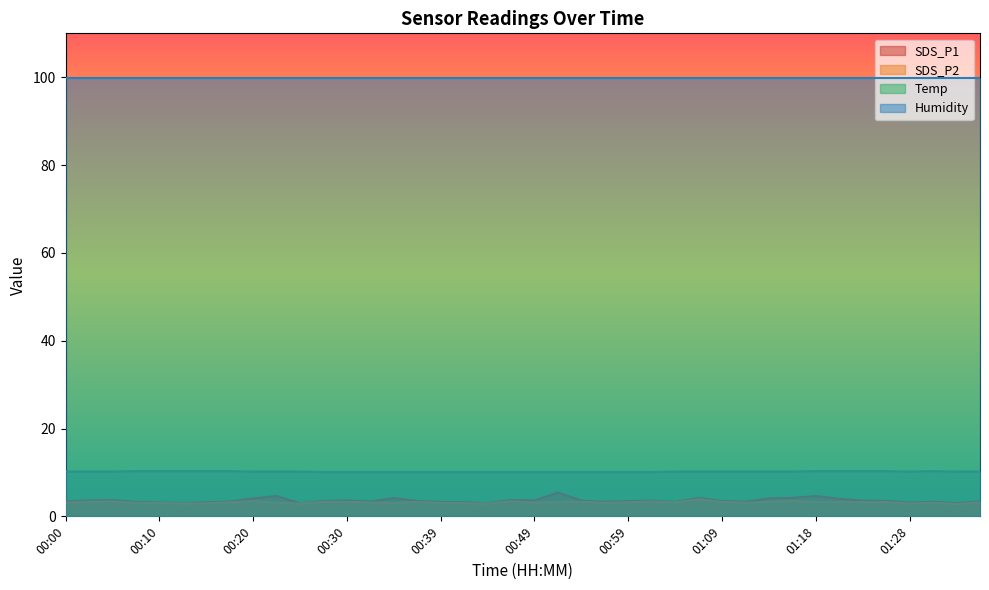

Between 01:30 and 00:25, which is larger?

01:30